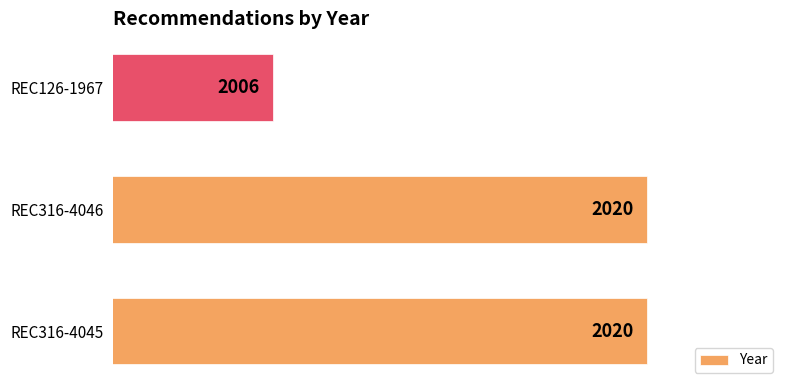

What is the average value?

2015